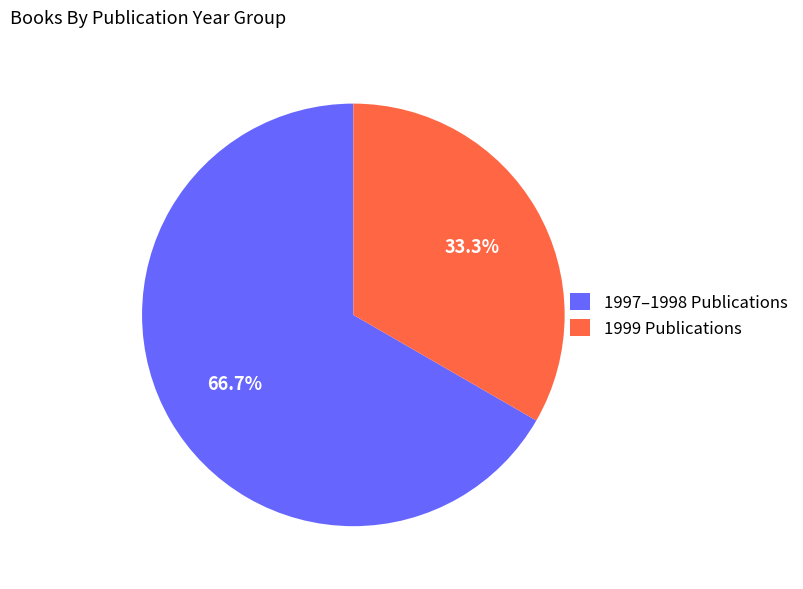

Rank the categories by value from lowest to highest.

1999 Publications, 1997–1998 Publications